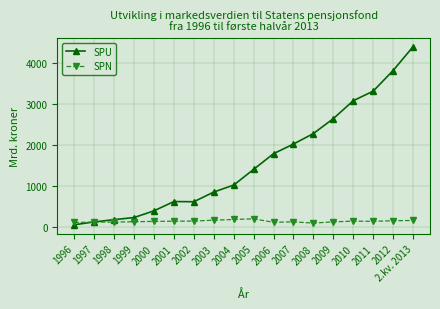

Where does the SPN series first go above 129?

2001